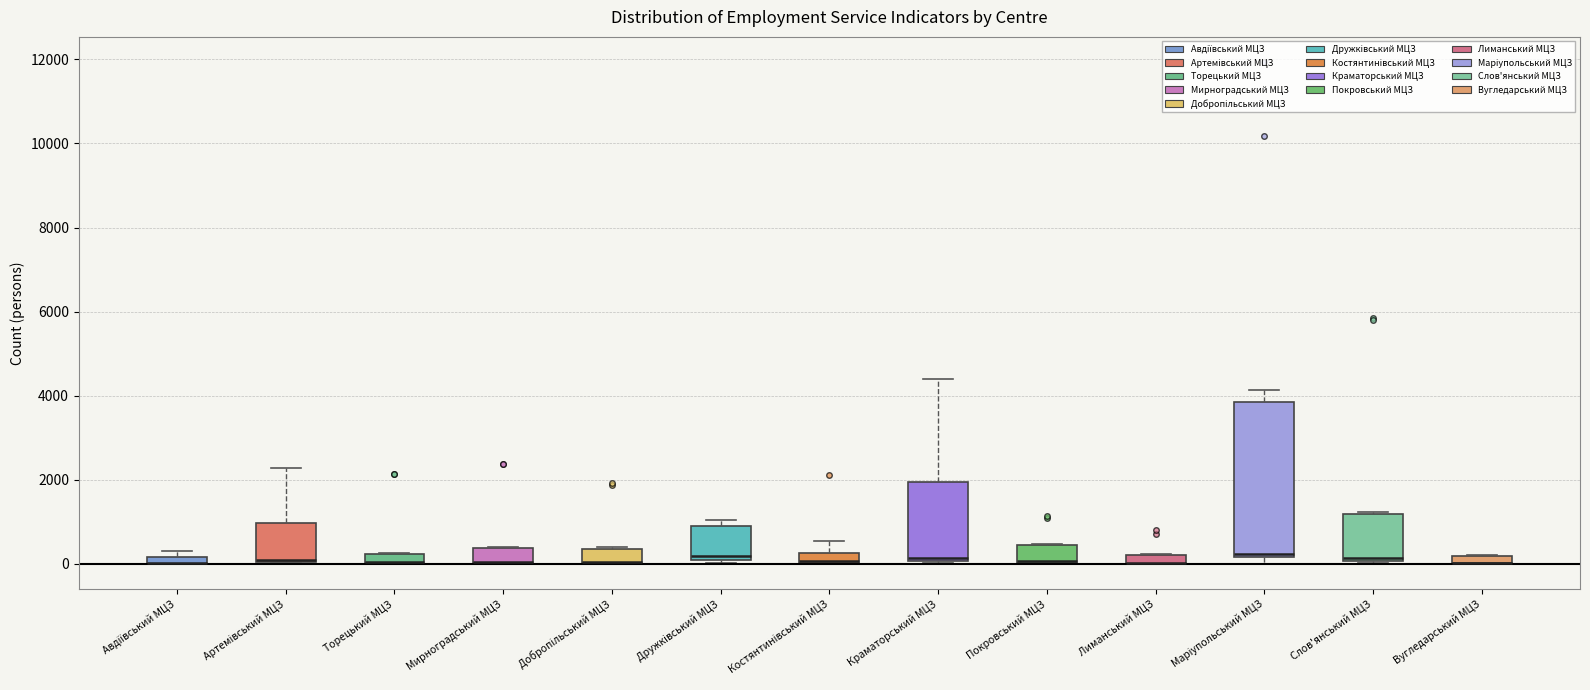

Where is the upper edge of the box for Маріупольський МЦЗ on the y-axis? The values are not printed on the chart, so give them approximately, as read against the axis.

3800